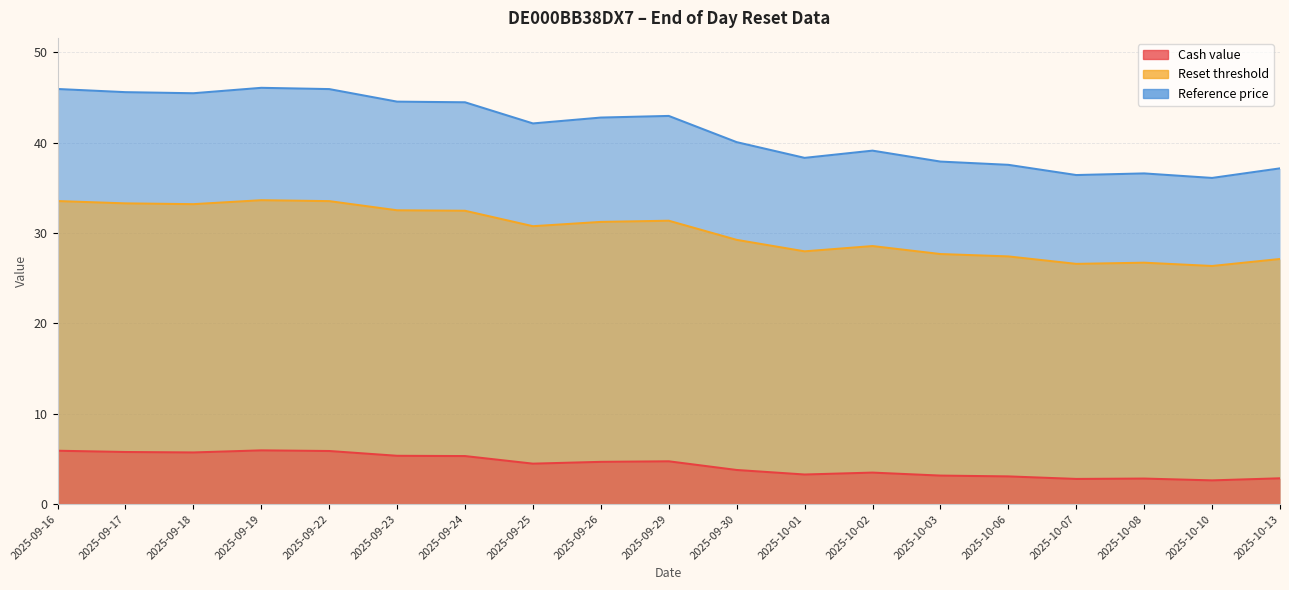

True or false: Reference price and Cash value intersect in this chart.

False